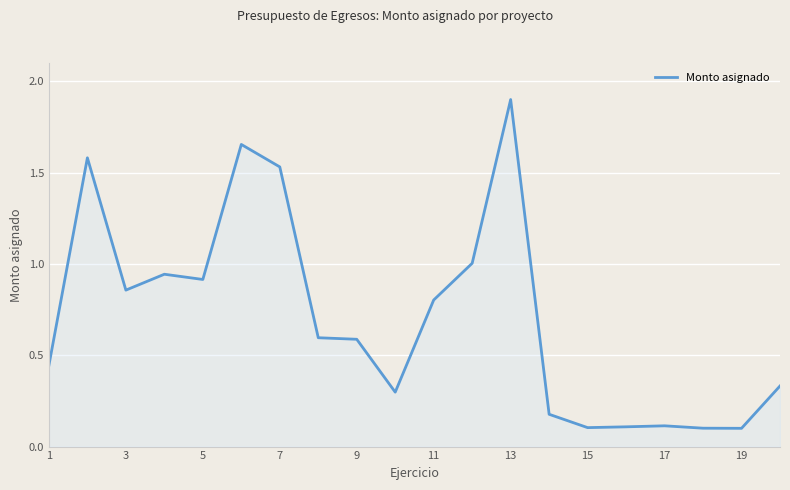

What is the greatest value displayed?

1.9